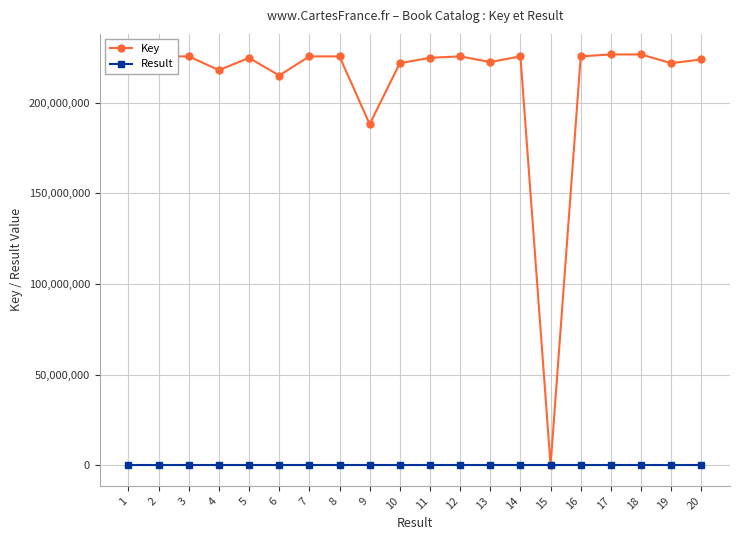

Is the value of Key at 5 greater than the value of Result at 6?

Yes